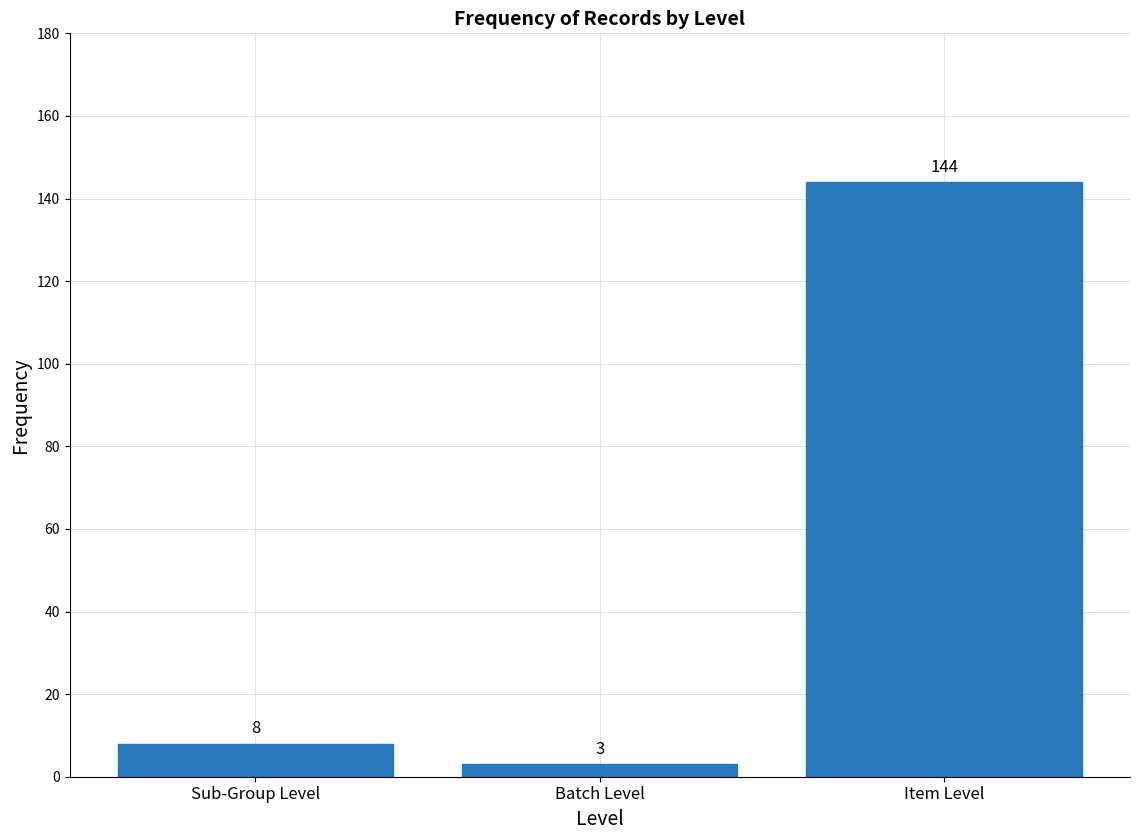

Reading left to right, what are all the values shown in this chart?

Sub-Group Level=8	Batch Level=3	Item Level=144